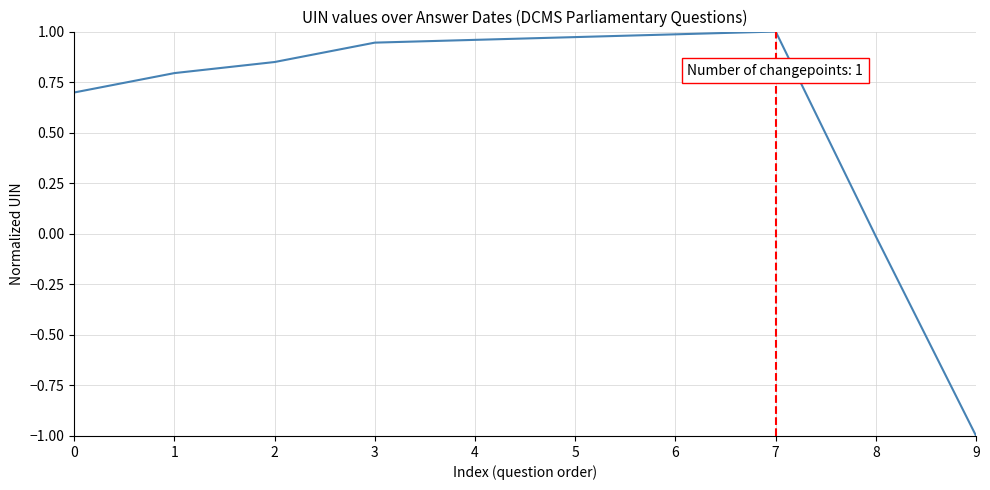

What is the minimum value shown in the chart?

-1.0